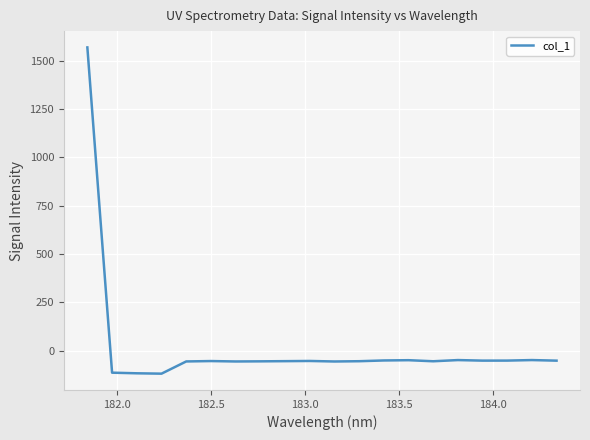

What is the smallest value displayed?

-119.5